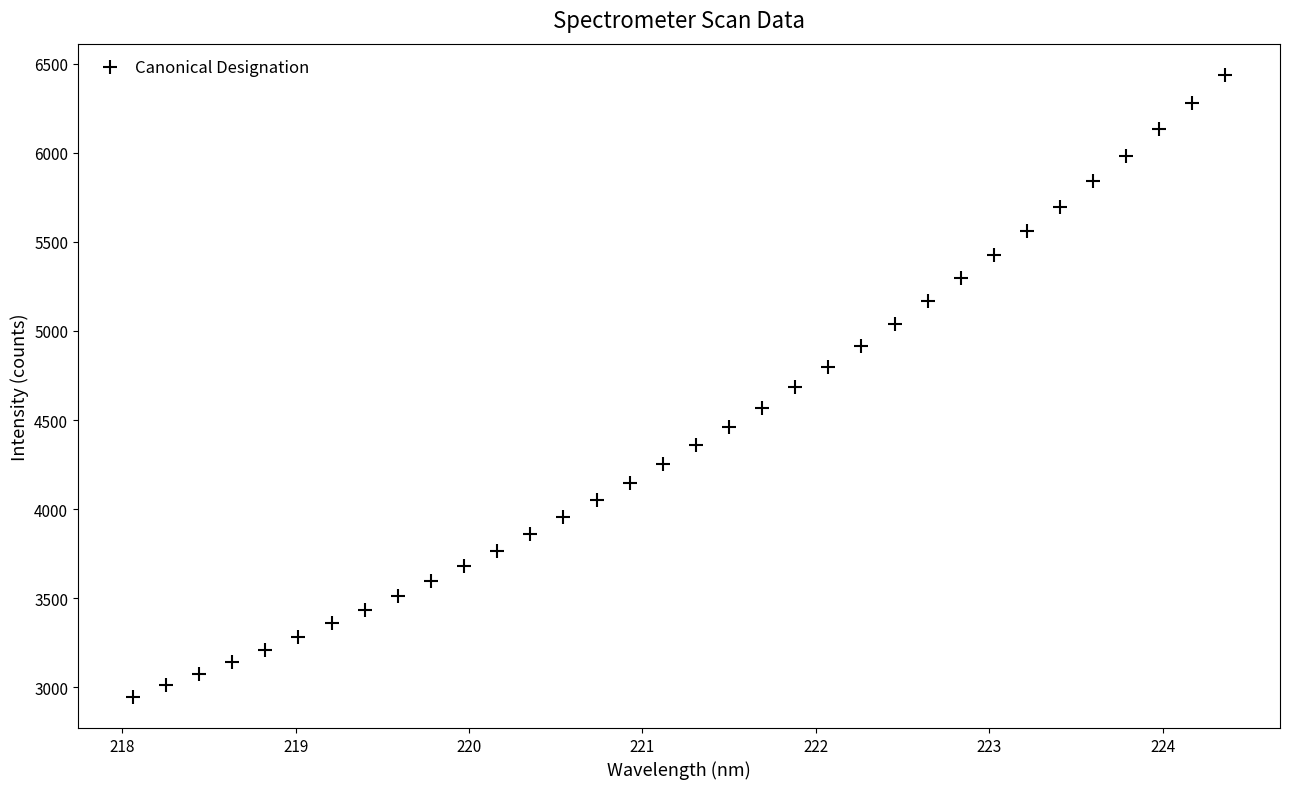

What is the range of X values (max minus min)?

6.3